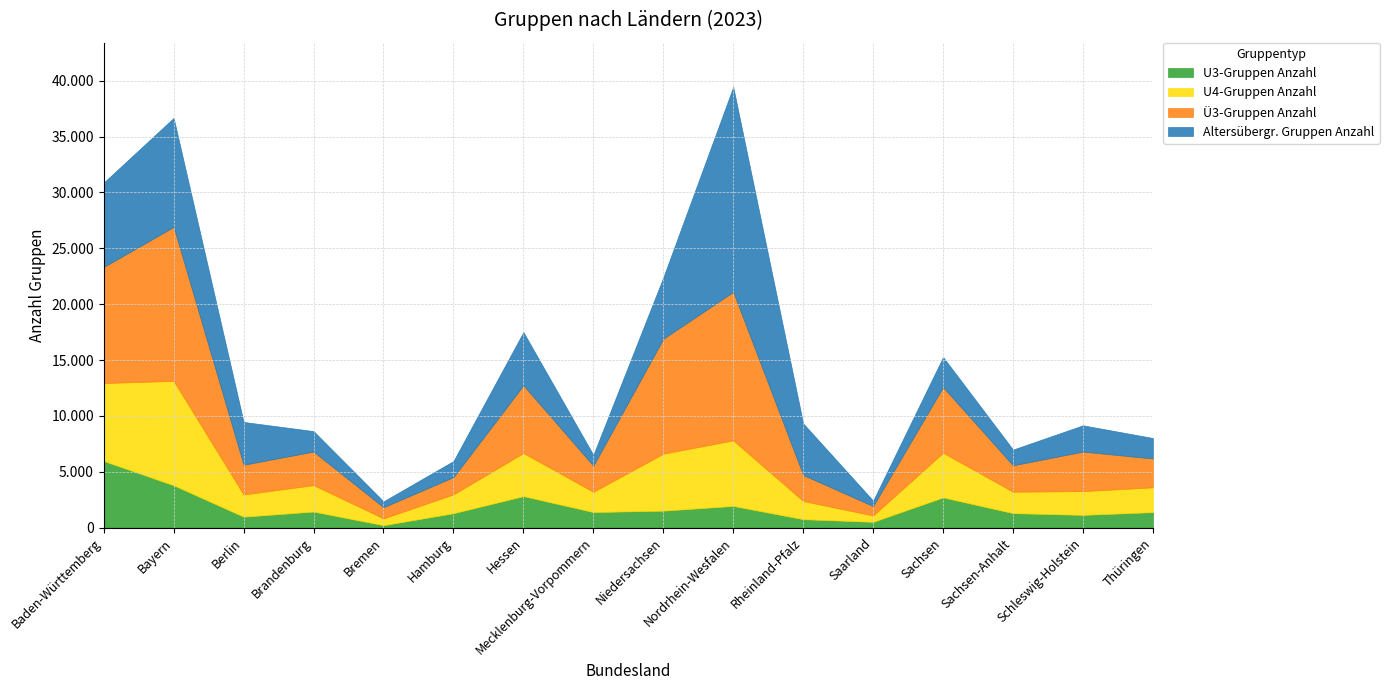

What is the minimum value for U3-Gruppen Anzahl?

214.0